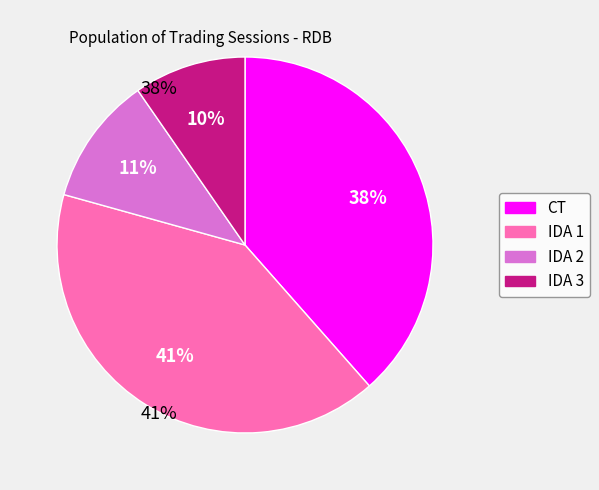

Does CT represent more than half of the total?

No